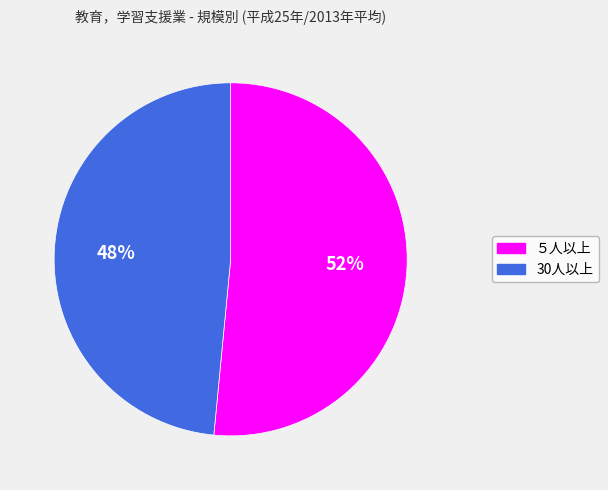

Approximately how many times larger is the value at 30人以上 compared to ５人以上?

0.9